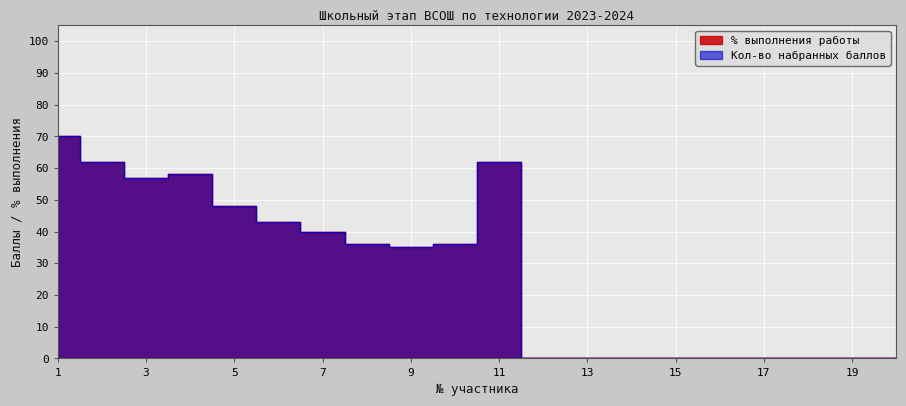

True or false: Кол-во набранных баллов has more than 0 points higher than both neighbors.

True